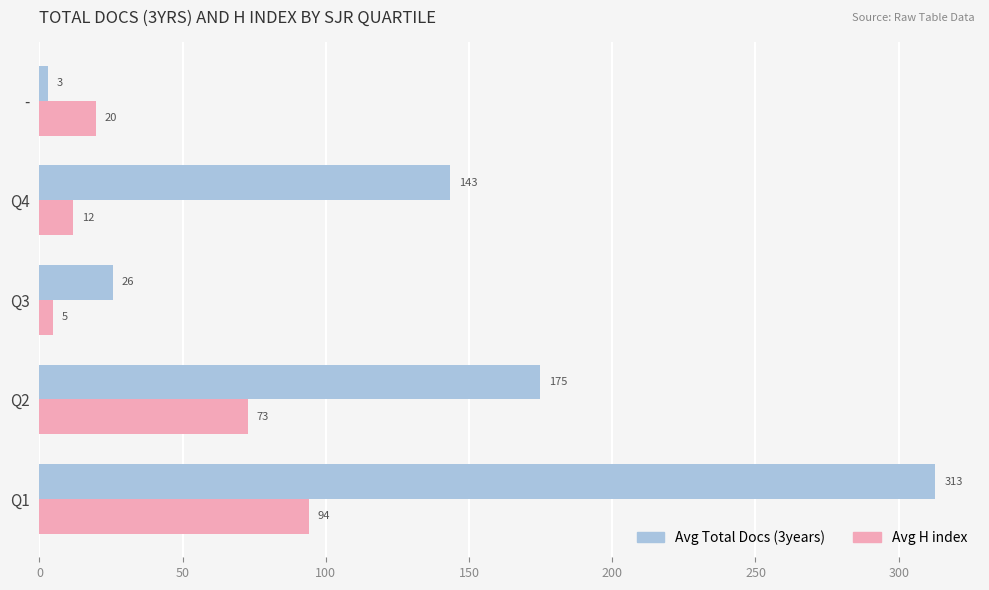

Rank the series by their maximum value, from highest to lowest.

Avg Total Docs (3years), Avg H index